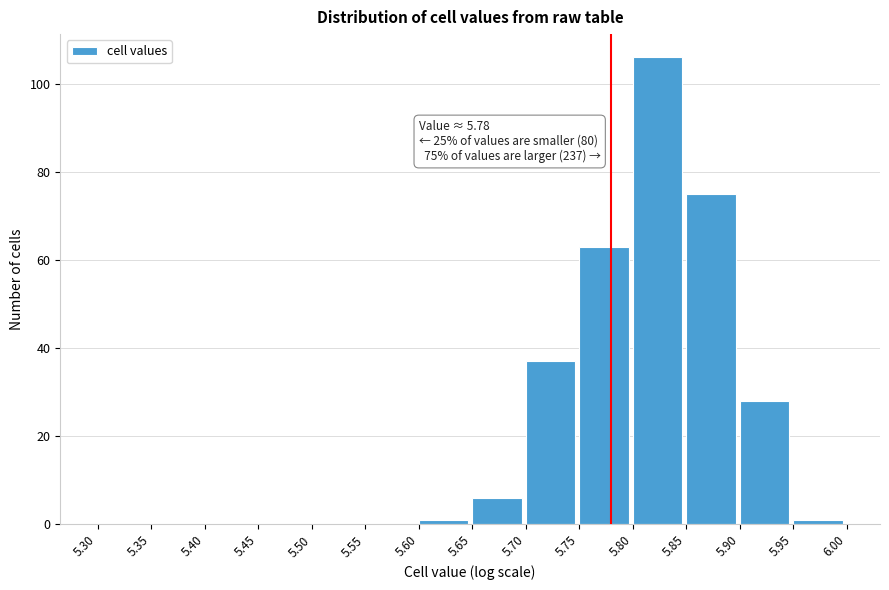

Over which range of the x-axis is the bar tallest?

5.80 to 5.85